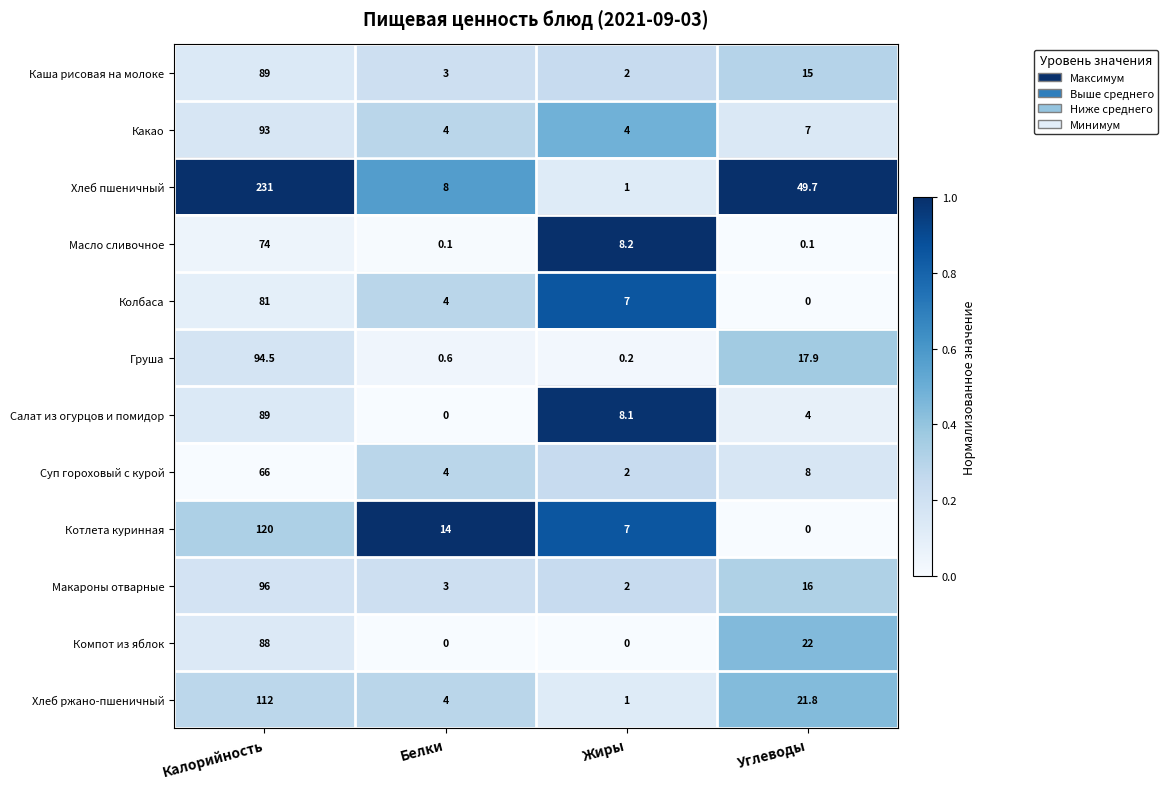

Where is Груша nearest to the value 47?

Углеводы